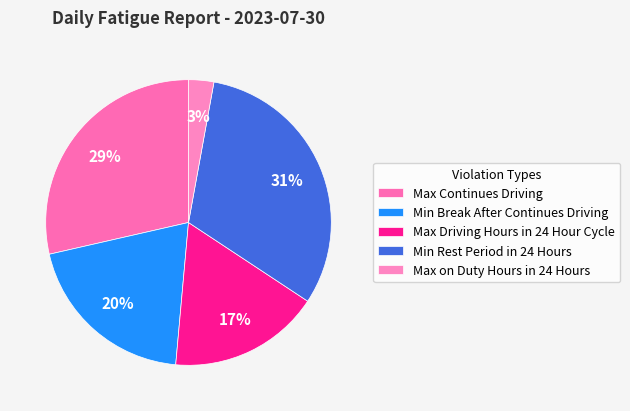

How many slices are in this pie chart?

5